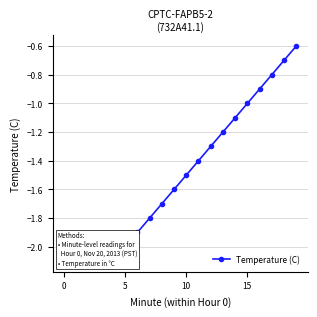

What is the average value?

-1.5